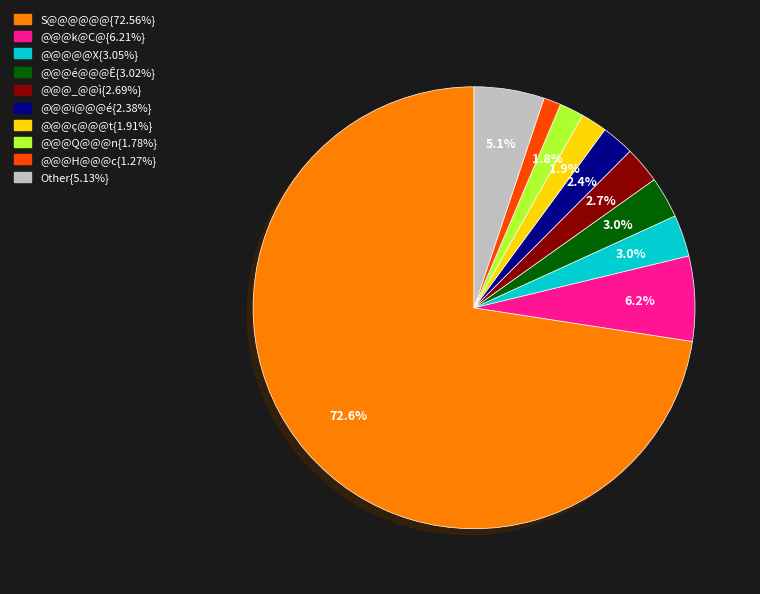

Is there a majority slice in this chart?

Yes